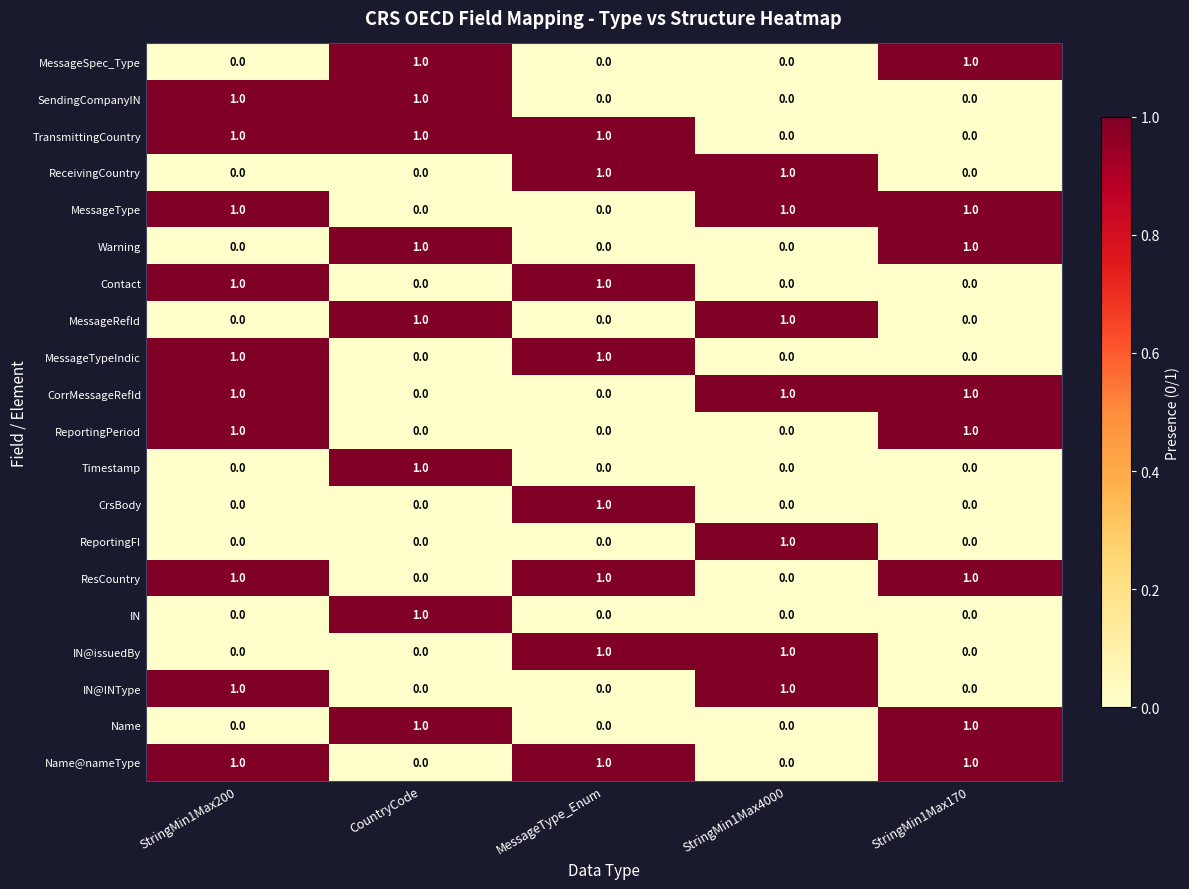

How many Name@nameType values are between 0 and 1?

5